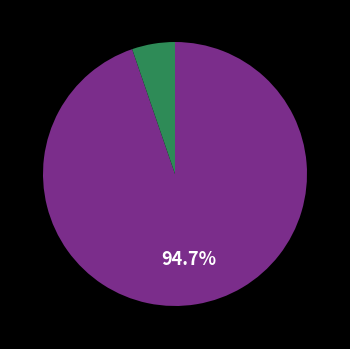

To the nearest percent, what is the difference between the largest and smallest slice percentages?

89%